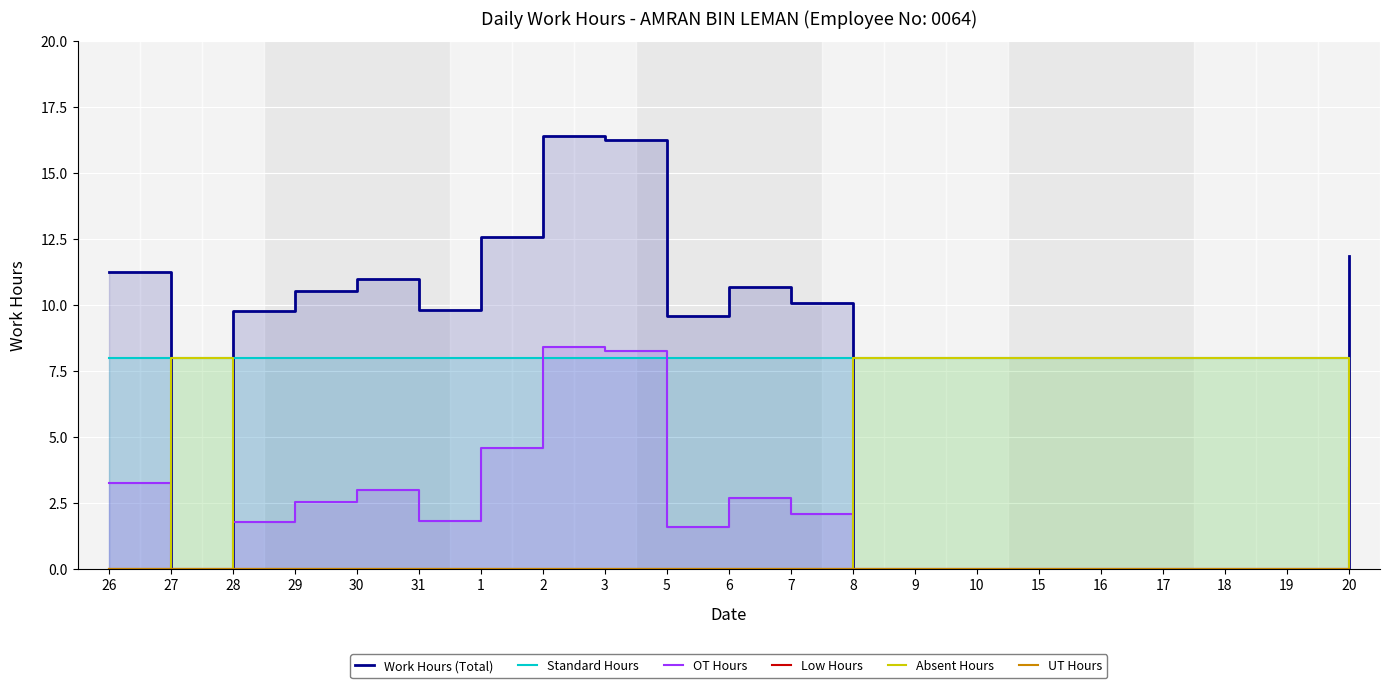

Between 30 and 27, which is larger?

30